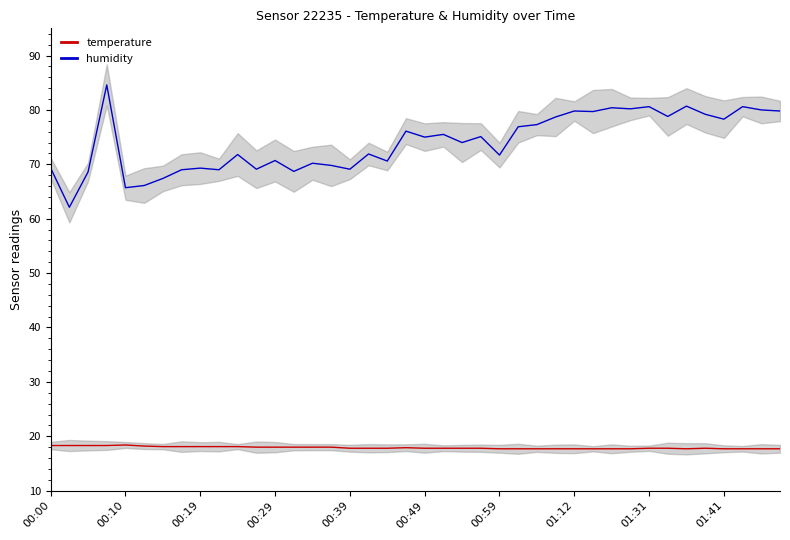

Is this an area chart (filled region under the line)?

No